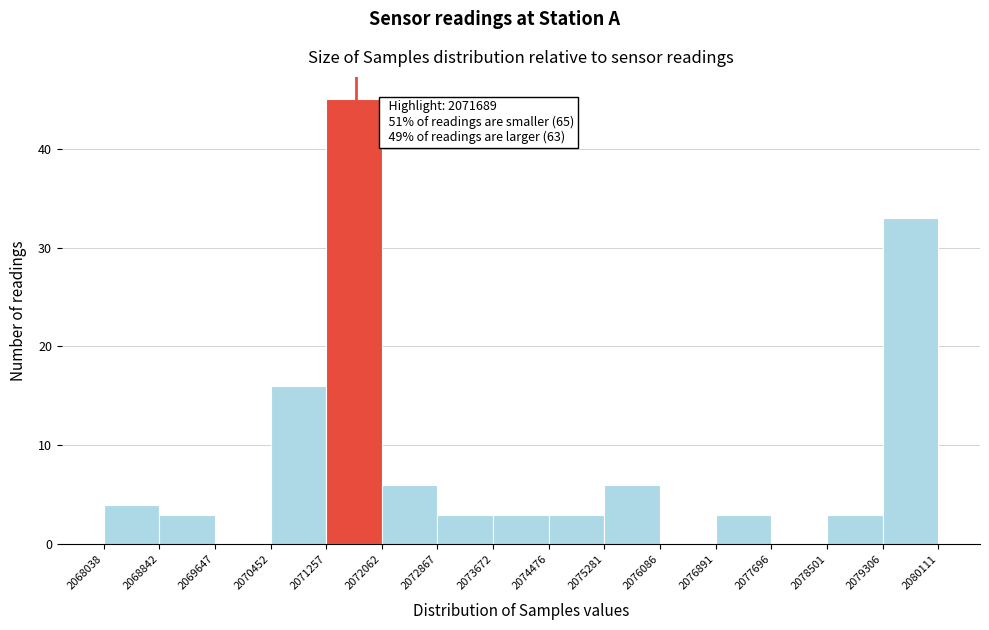

Which range on the x-axis has the tallest bar?

2071257 to 2072062